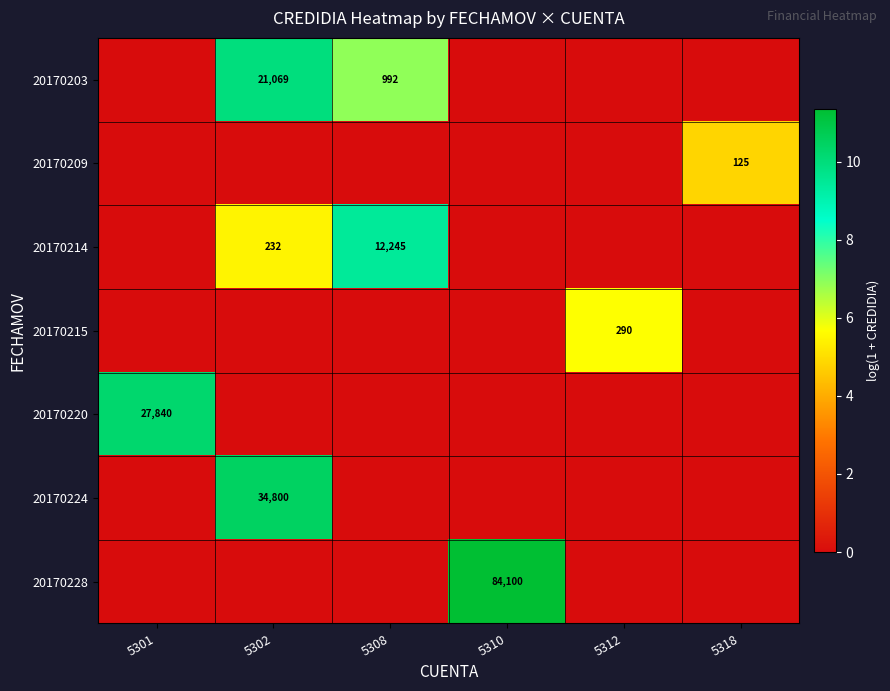

True or false: 20170214 has a value of 232 at 5302.

True